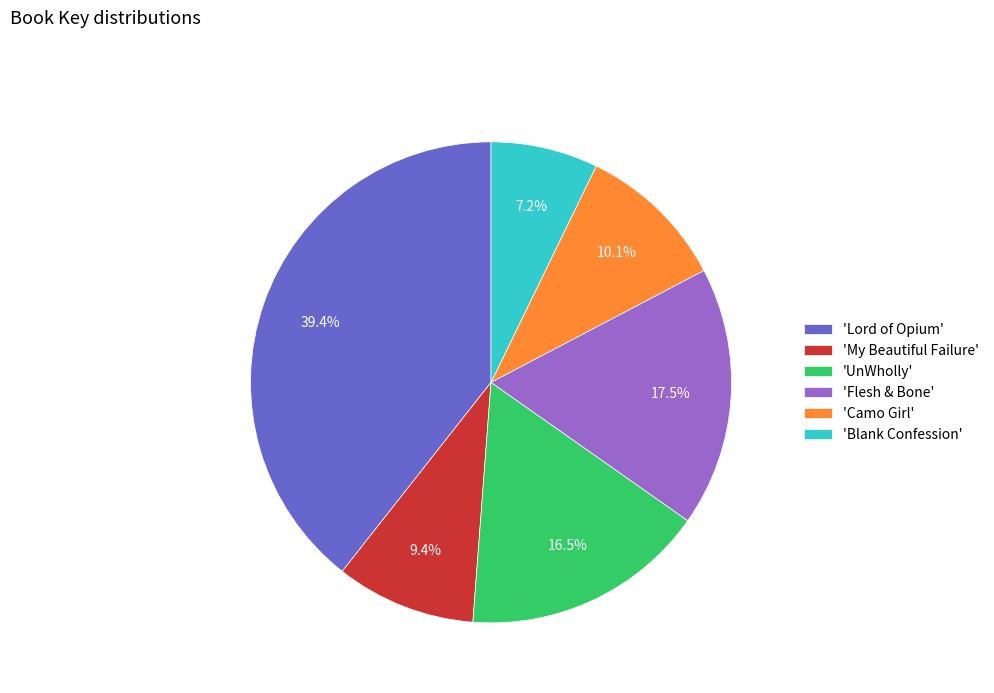

How many segments does this pie chart have?

6